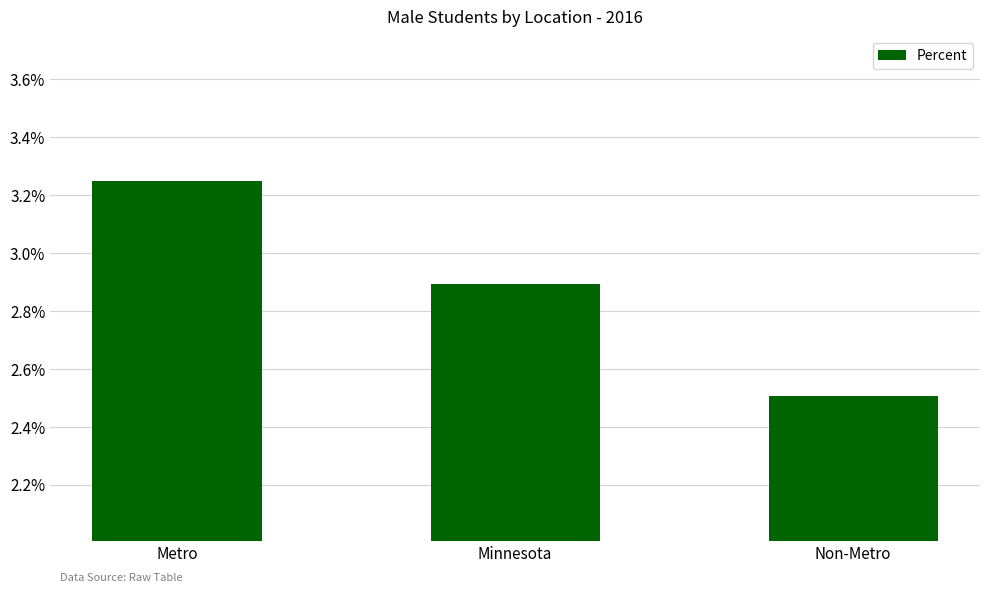

What is the label of the 2nd bar from the left?

Minnesota